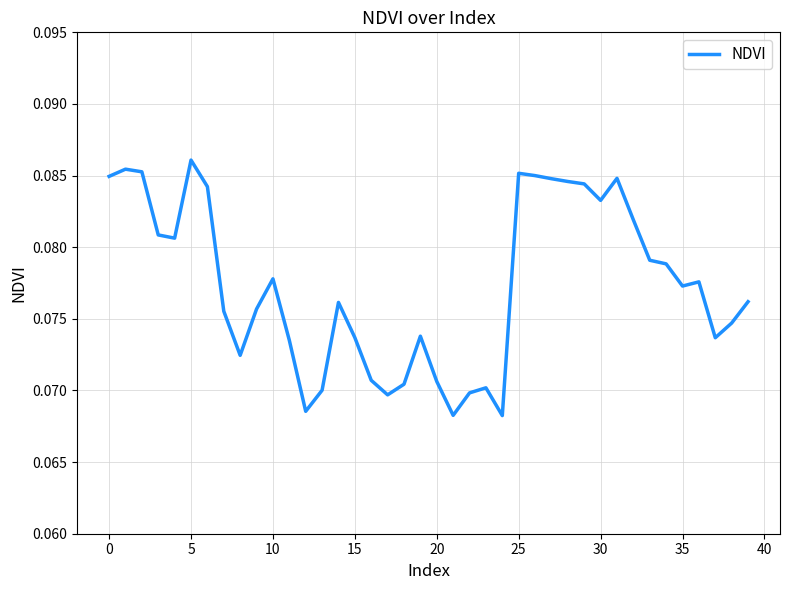

Is it true that the value at 20 is 0.0?

False